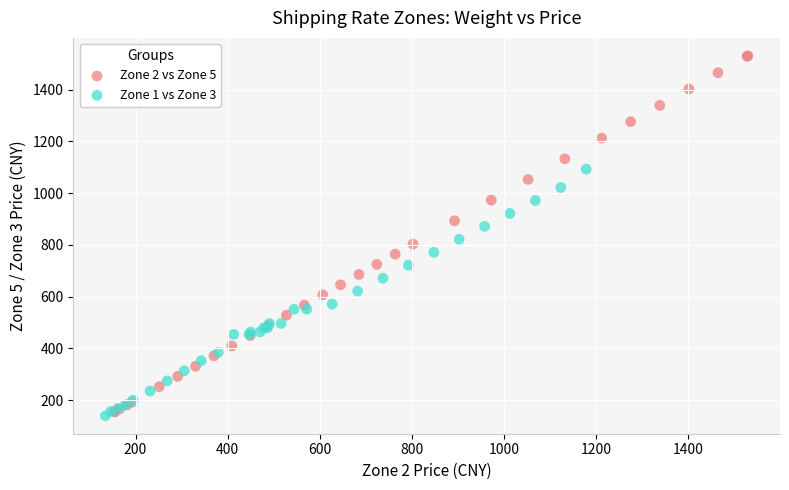

Which series reaches the minimum Y coordinate?

Zone 1 vs Zone 3